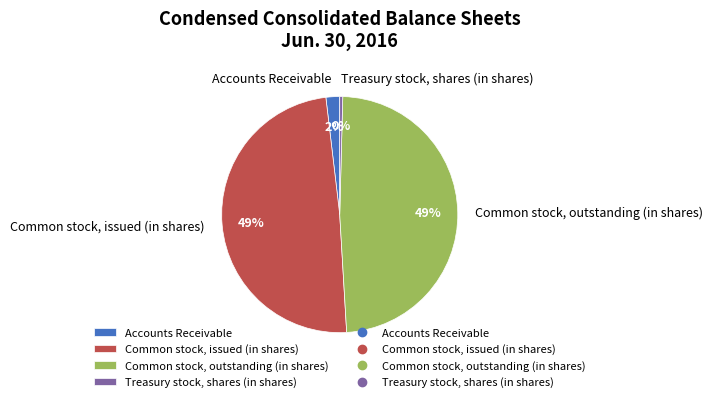

How many segments does this pie chart have?

4